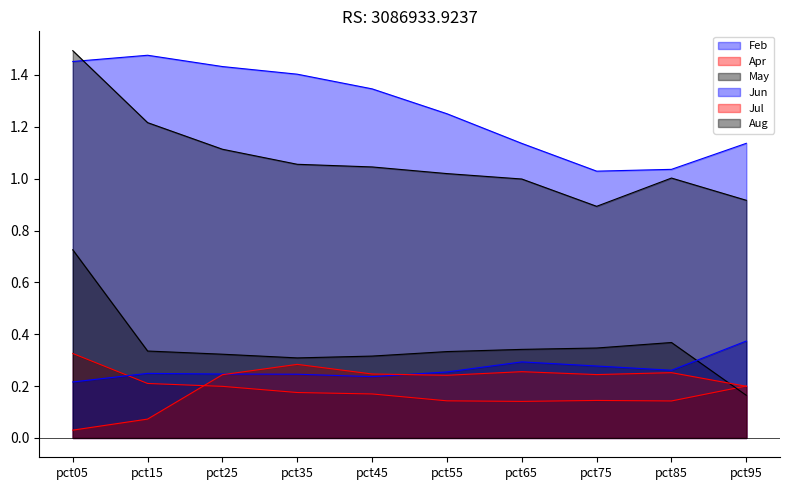

Reading left to right, list all the values displayed in this chart.

Feb: 1.5	1.5	1.4	1.4	1.3	1.3	1.1	1.0	1.0	1.1
Apr: 0.3	0.2	0.2	0.2	0.2	0.1	0.1	0.1	0.1	0.2
May: 0.7	0.3	0.3	0.3	0.3	0.3	0.3	0.3	0.4	0.2
Jun: 0.2	0.2	0.2	0.2	0.2	0.3	0.3	0.3	0.3	0.4
Jul: 0.0	0.1	0.2	0.3	0.2	0.2	0.3	0.2	0.3	0.2
Aug: 1.5	1.2	1.1	1.1	1.0	1.0	1.0	0.9	1.0	0.9